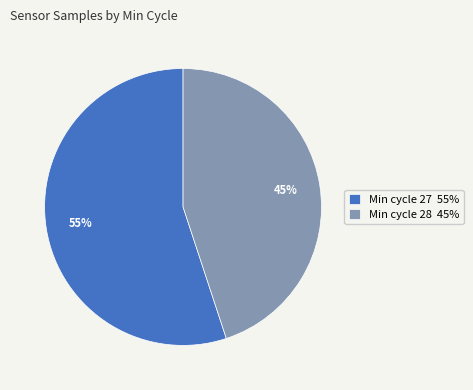

To the nearest percent, what is the combined percentage of Min cycle 27 55% and Min cycle 28 45%?

100%